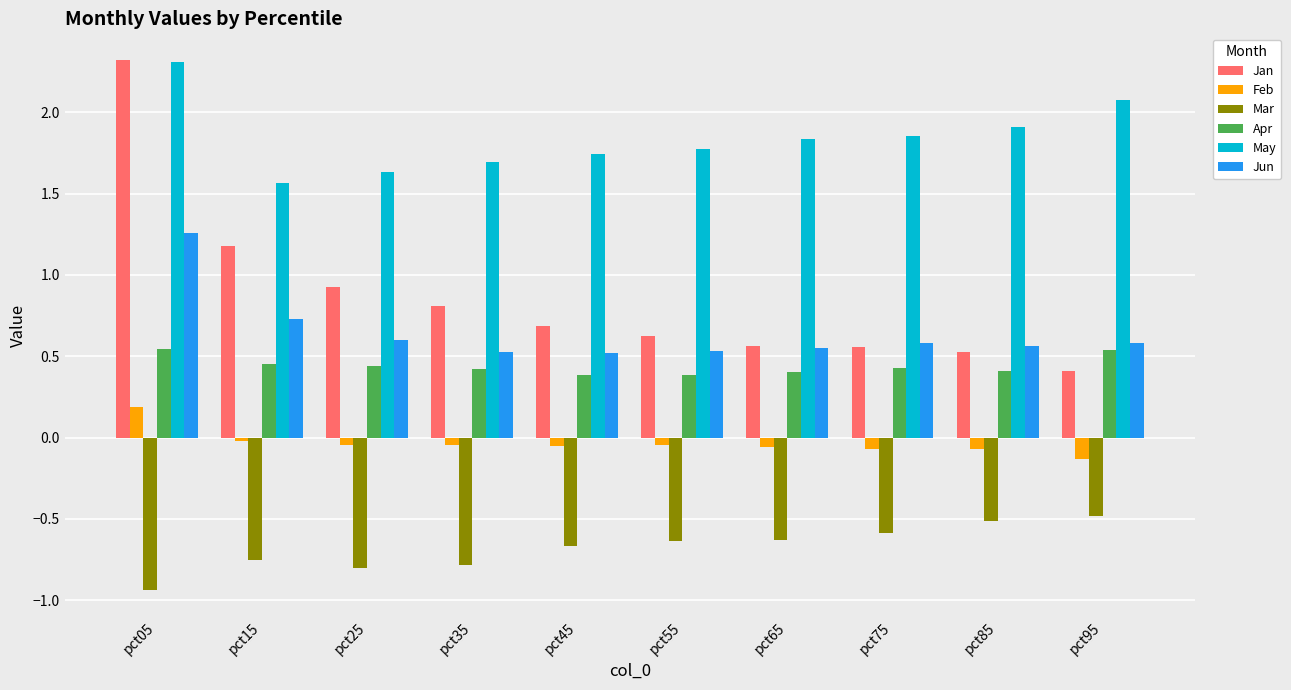

Rank the series at pct25 from highest to lowest value.

May, Jan, Jun, Apr, Feb, Mar